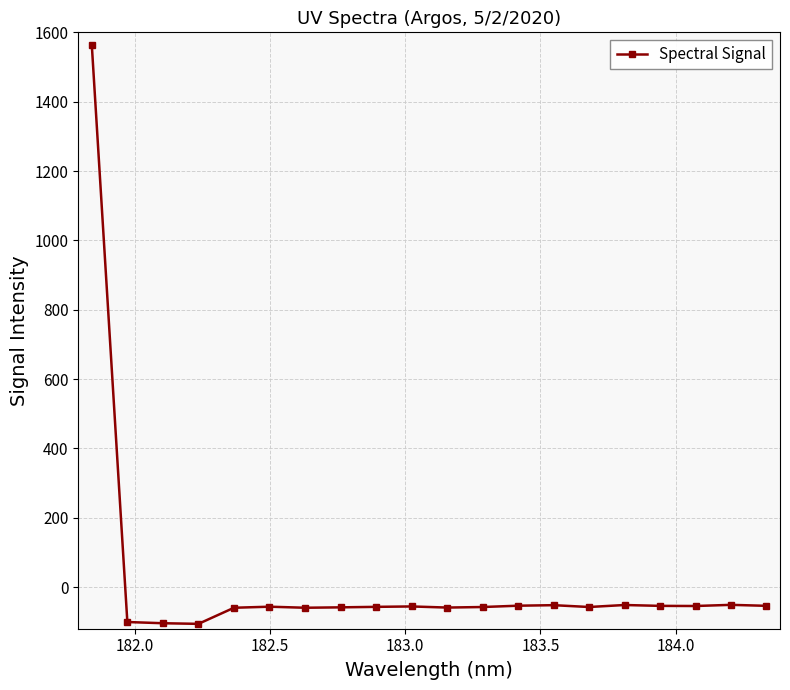

How many values are below -56?

11